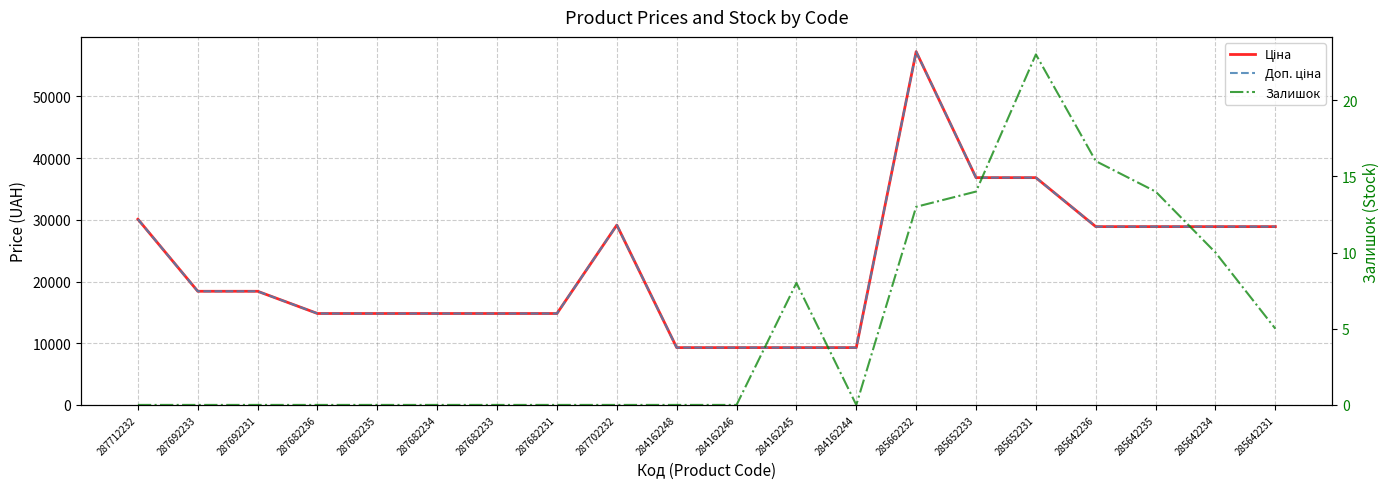

True or false: Залишок and Доп. ціна cross at least once.

False